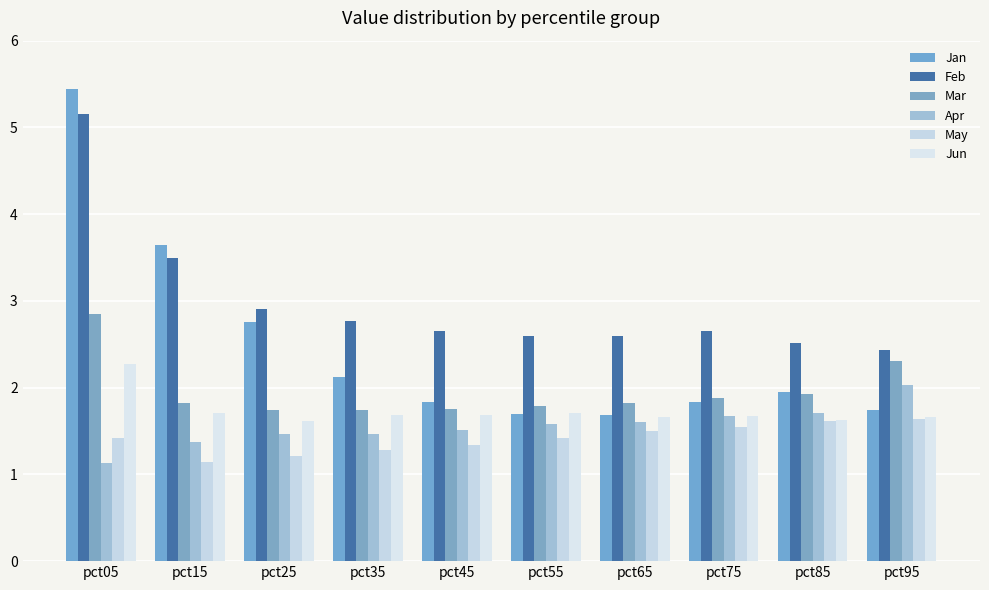

The Mar series shows 1.9 at pct75. True or false?

True